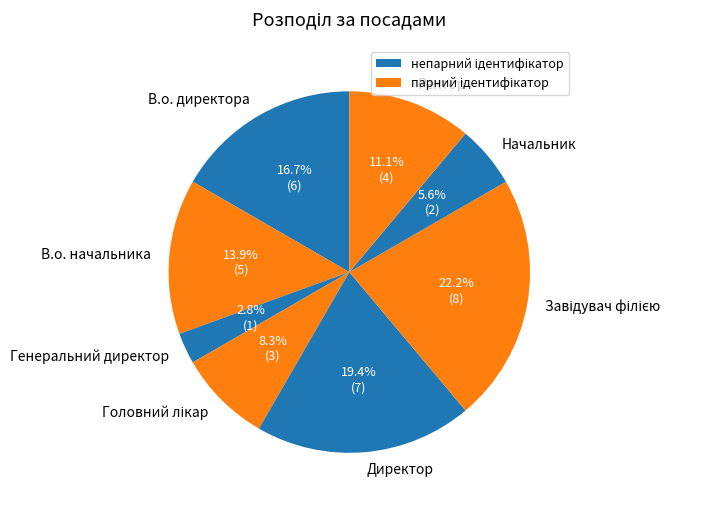

Approximately how many times larger is the value at Начальник compared to Ректор?

0.5